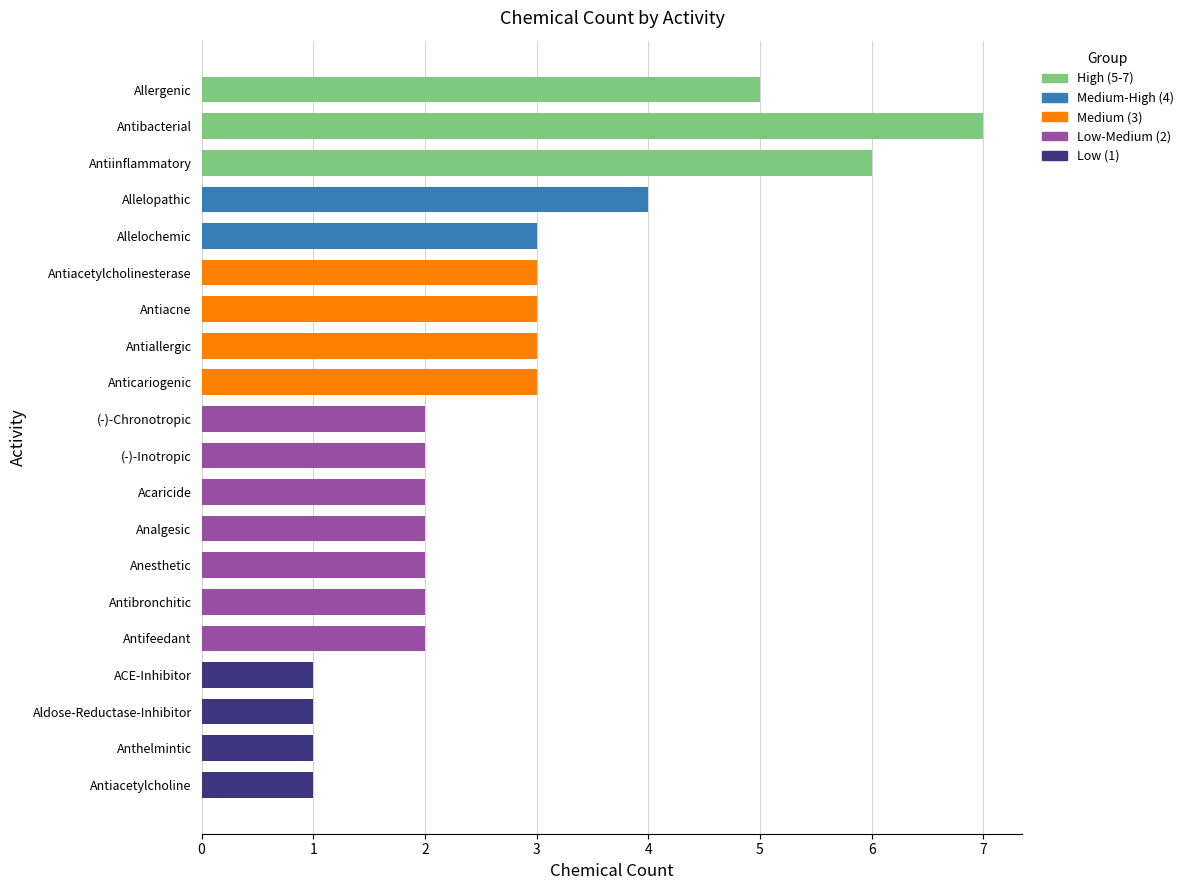

Count the values in the range 2 to 3.

12